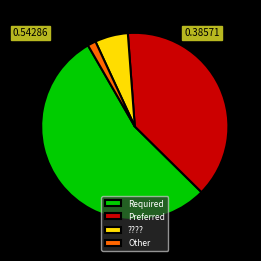

Is there any slice that represents more than half of the pie?

Yes